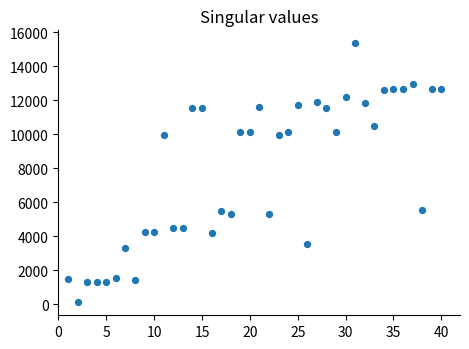

What is the range of Y values (max minus min)?

15232